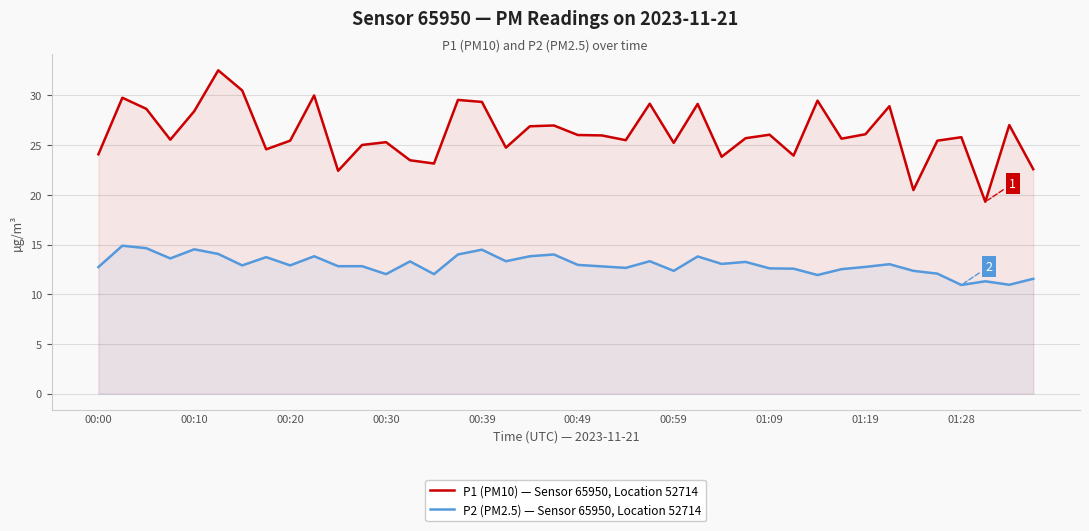

What is the minimum value for P2 (PM2.5) — Sensor 65950, Location 52714?

10.9